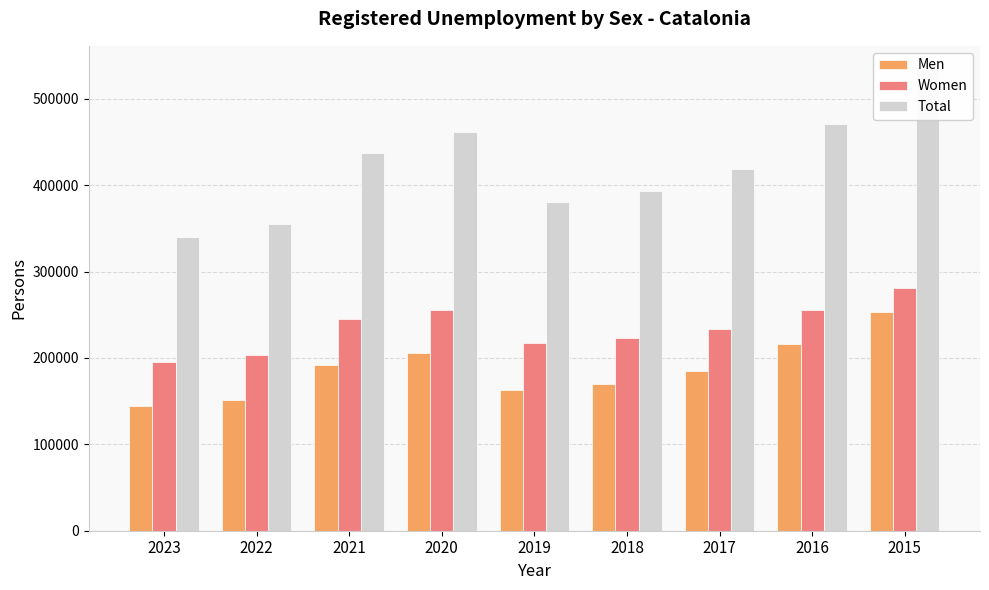

Reading left to right, extract all data points from this chart.

Men: 144854.4	151632.6	191728.2	205421.3	163426.6	169755.2	184941.0	215714.0	253557.0
Women: 195521.9	203011.1	245437.3	255997.9	217337.0	223237.2	233353.0	254892.0	280901.0
Total: 340376.3	354643.7	437165.6	461419.2	380763.6	392992.4	418294.0	470605.0	534459.0